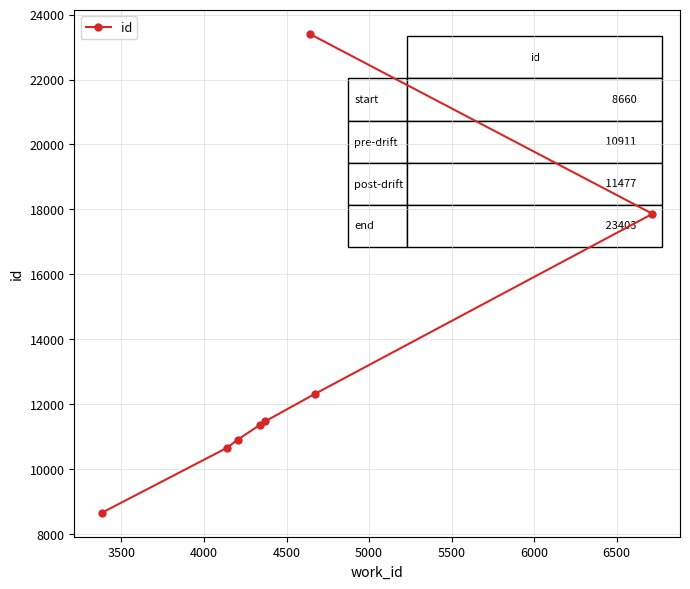

What is the difference between the maximum and second lowest values?

12738